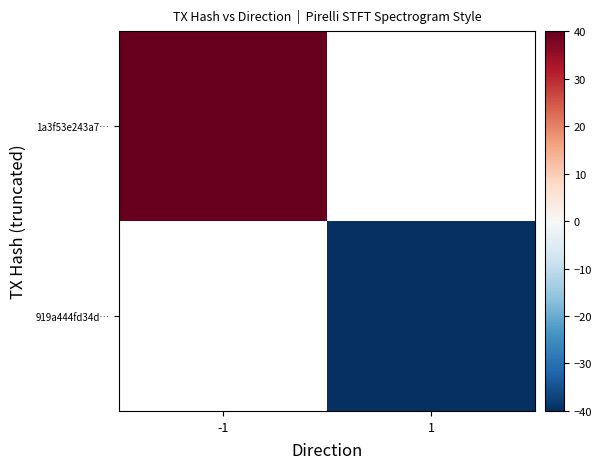

What is the maximum value shown in the chart?

136.5